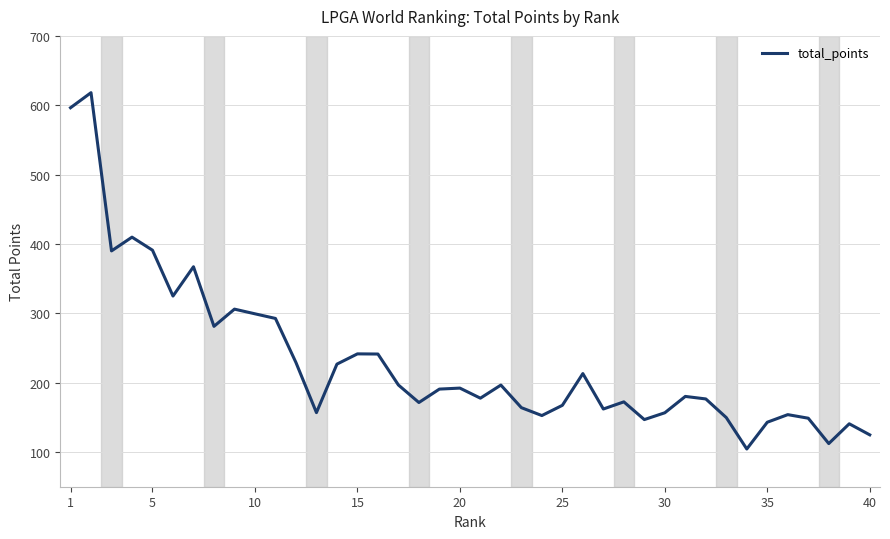

What is the greatest value displayed?

618.1